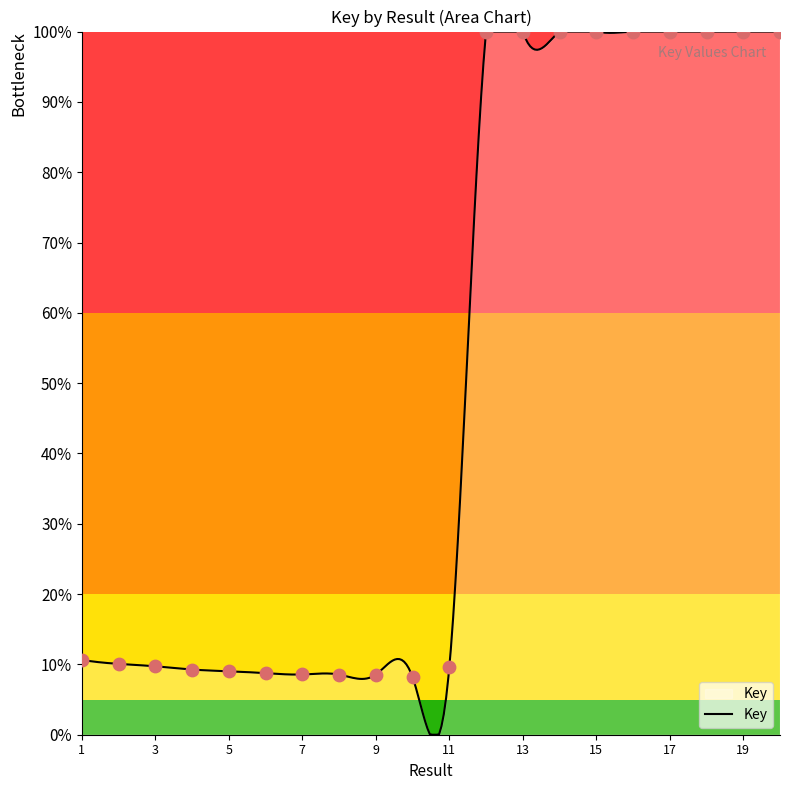

What is the change in value from 1 to 6?

-1.9